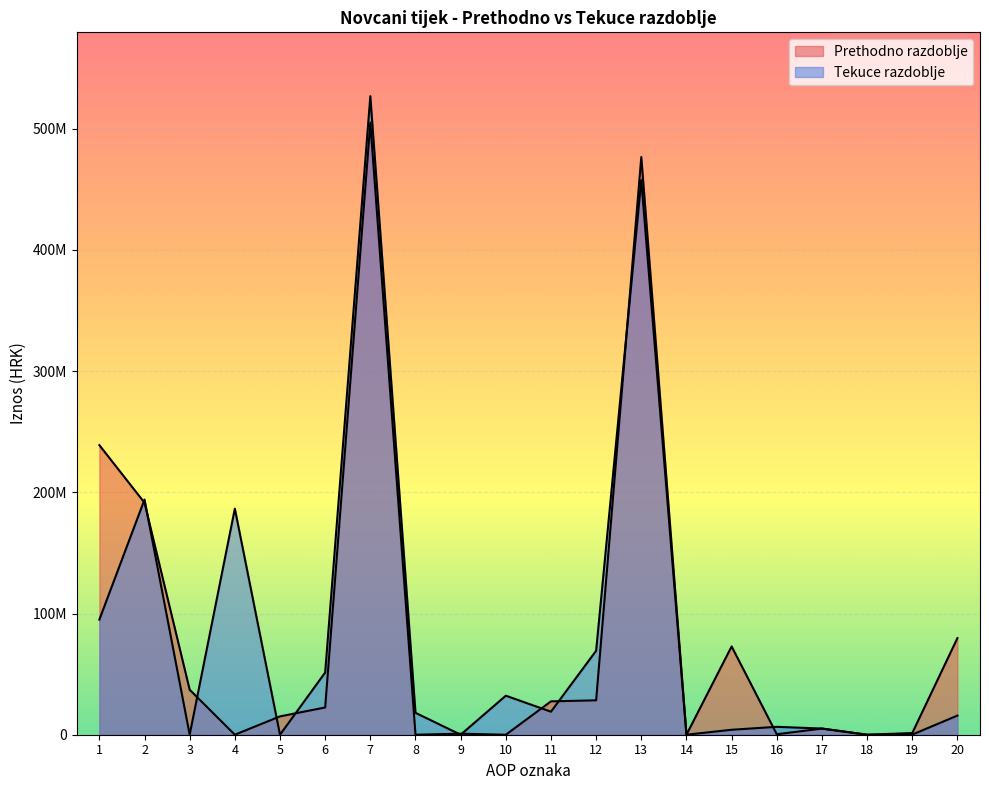

What are all the series names shown in the legend?

Prethodno razdoblje, Tekuce razdoblje